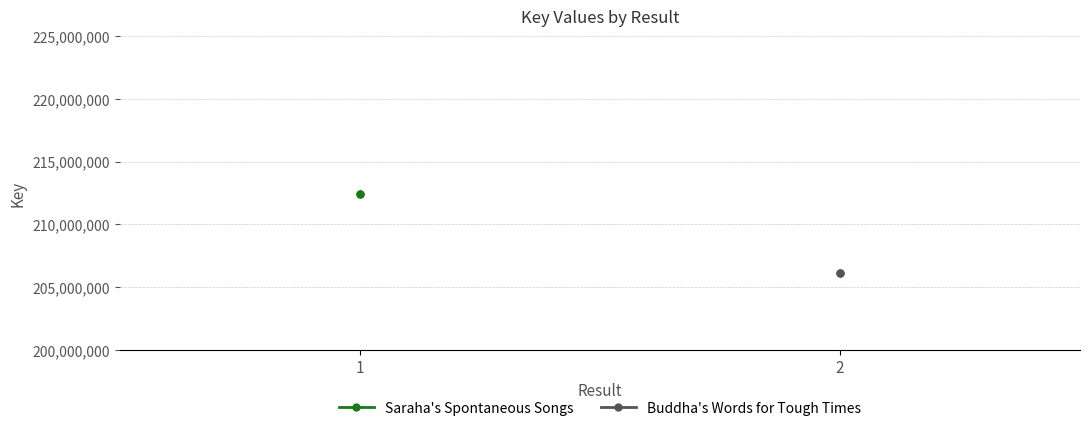

What is the minimum value for Saraha's Spontaneous Songs?

212433502.0